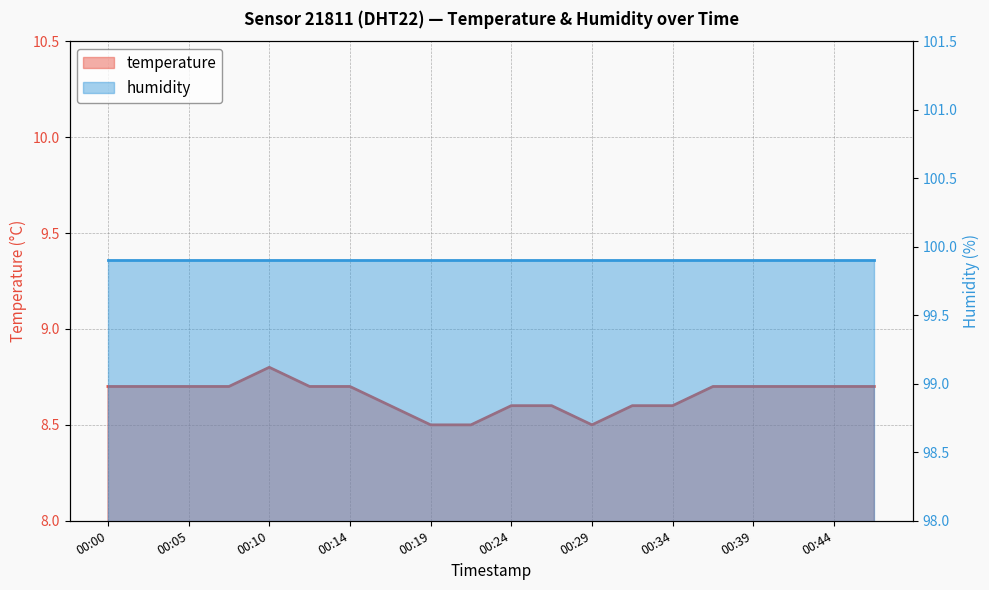

What is the approximate value at 00:24?

8.6